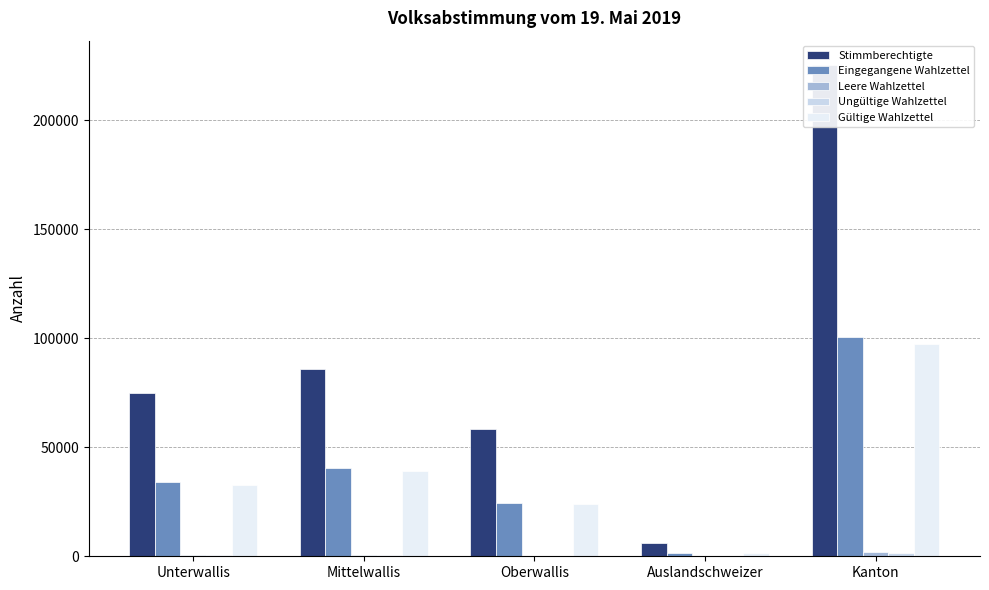

Is the value of Leere Wahlzettel at Unterwallis greater than the value of Gültige Wahlzettel at Unterwallis?

No